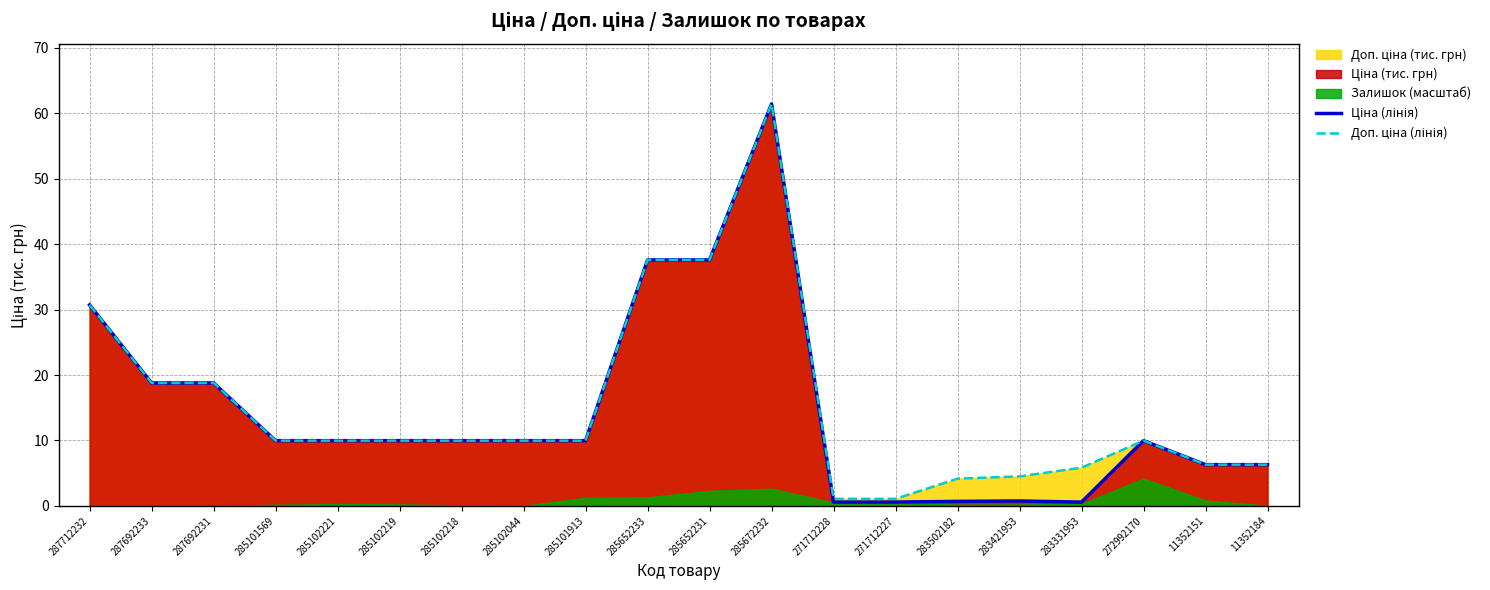

At which category is the sum across all series the highest?

285672232